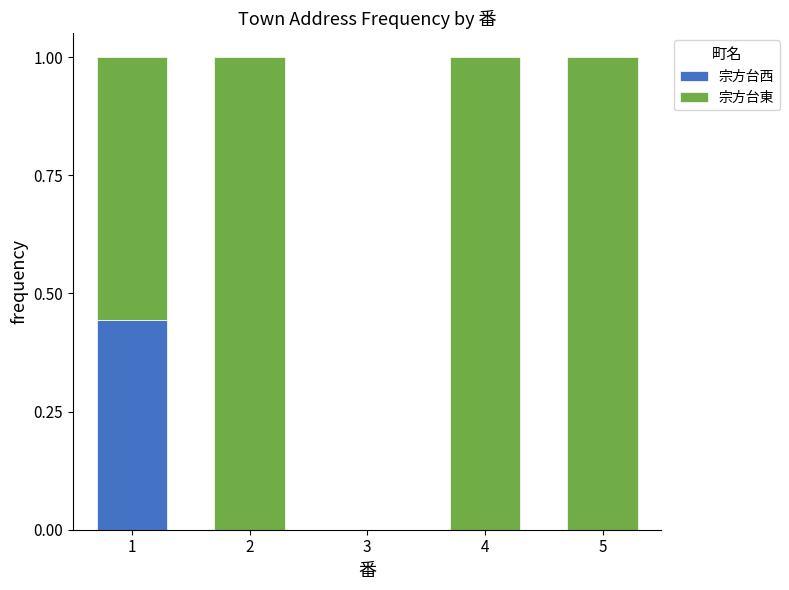

What is the total value across all series at 2?

1.0